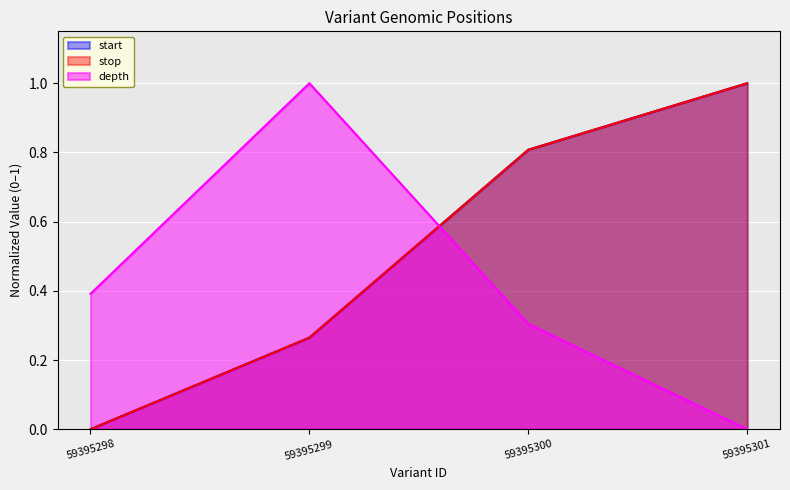

True or false: stop has a value of 0.4 at 59395299.

False